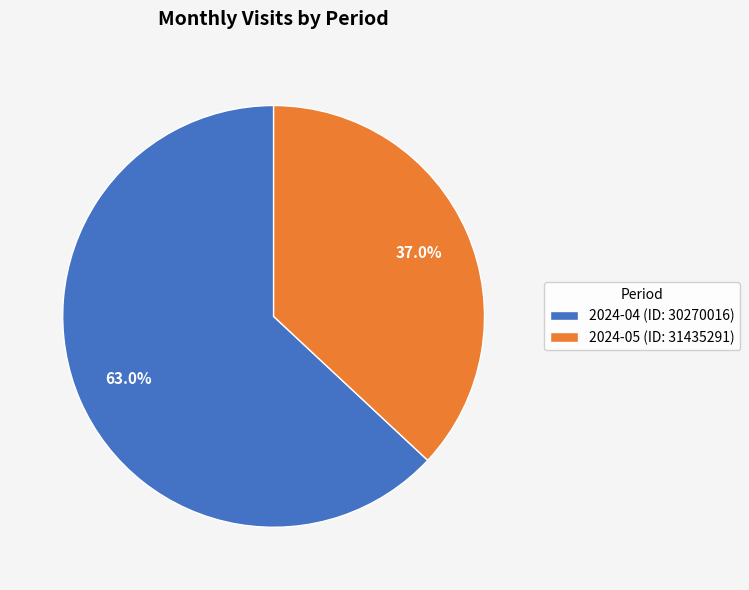

Between 2024-04 (ID: 30270016) and 2024-05 (ID: 31435291), which is larger?

2024-04 (ID: 30270016)